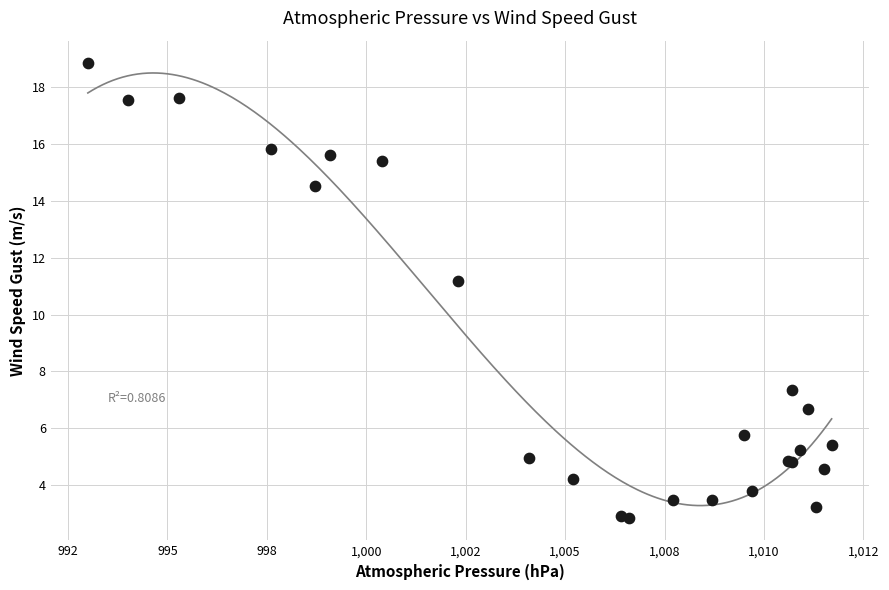

What Y value in the scatter plot is closest to 10?

11.2